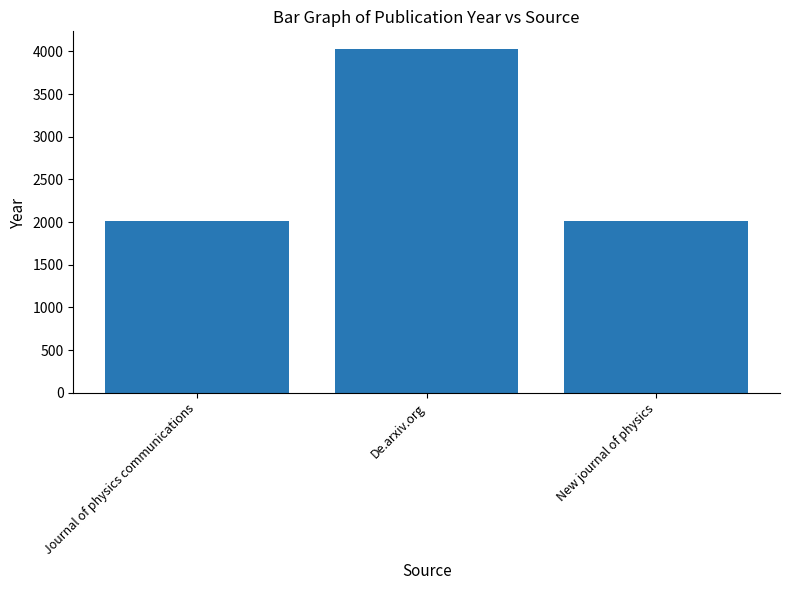

The chart shows a value of 3472 at Journal of physics communications. True or false?

False